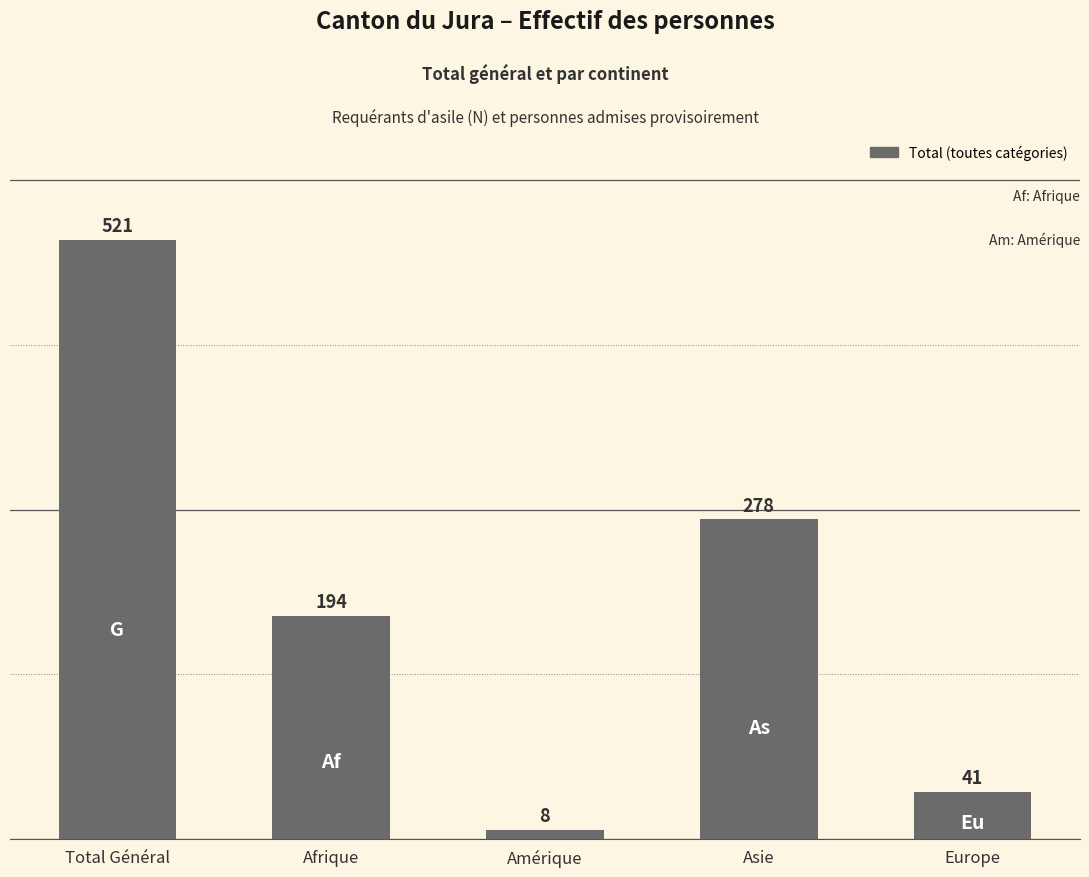

Reading right to left, list all the values displayed in this chart.

Europe=41	Asie=278	Amérique=8	Afrique=194	Total Général=521